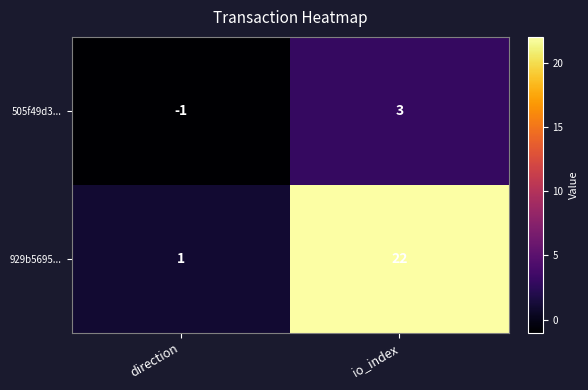

How many categories are shown in the chart?

2